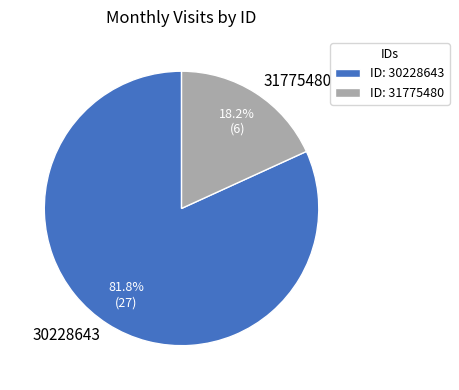

Which has a higher value, 31775480 or 30228643?

30228643